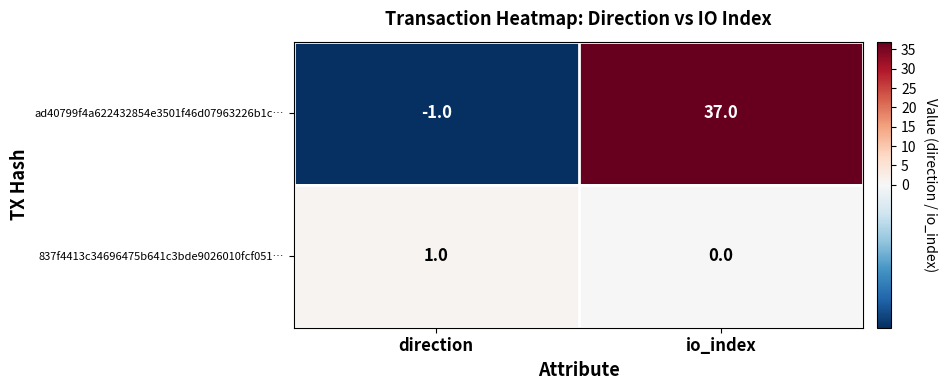

The ad40799f4a622432854e3501f46d07963226b1c… series shows 22 at io_index. True or false?

False